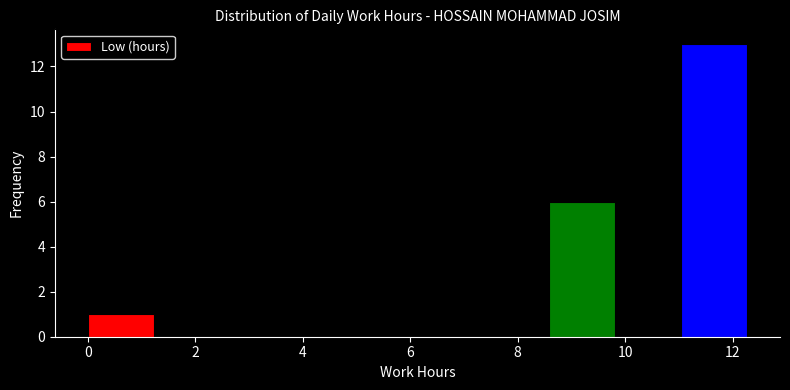

Reading left to right, transcribe this chart: for each bar, give the range it covers on the x-axis and its height. Neither the bar edges nor the heights are printed on the chart, so give them approximately, as read against the axes.

0.0 to 1.2: 1
1.2 to 2.4: 0
2.4 to 3.6: 0
3.6 to 5.0: 0
5.0 to 6.2: 0
6.2 to 7.4: 0
7.4 to 8.6: 0
8.6 to 9.8: 6
9.8 to 11.0: 0
11.0 to 12.2: 13